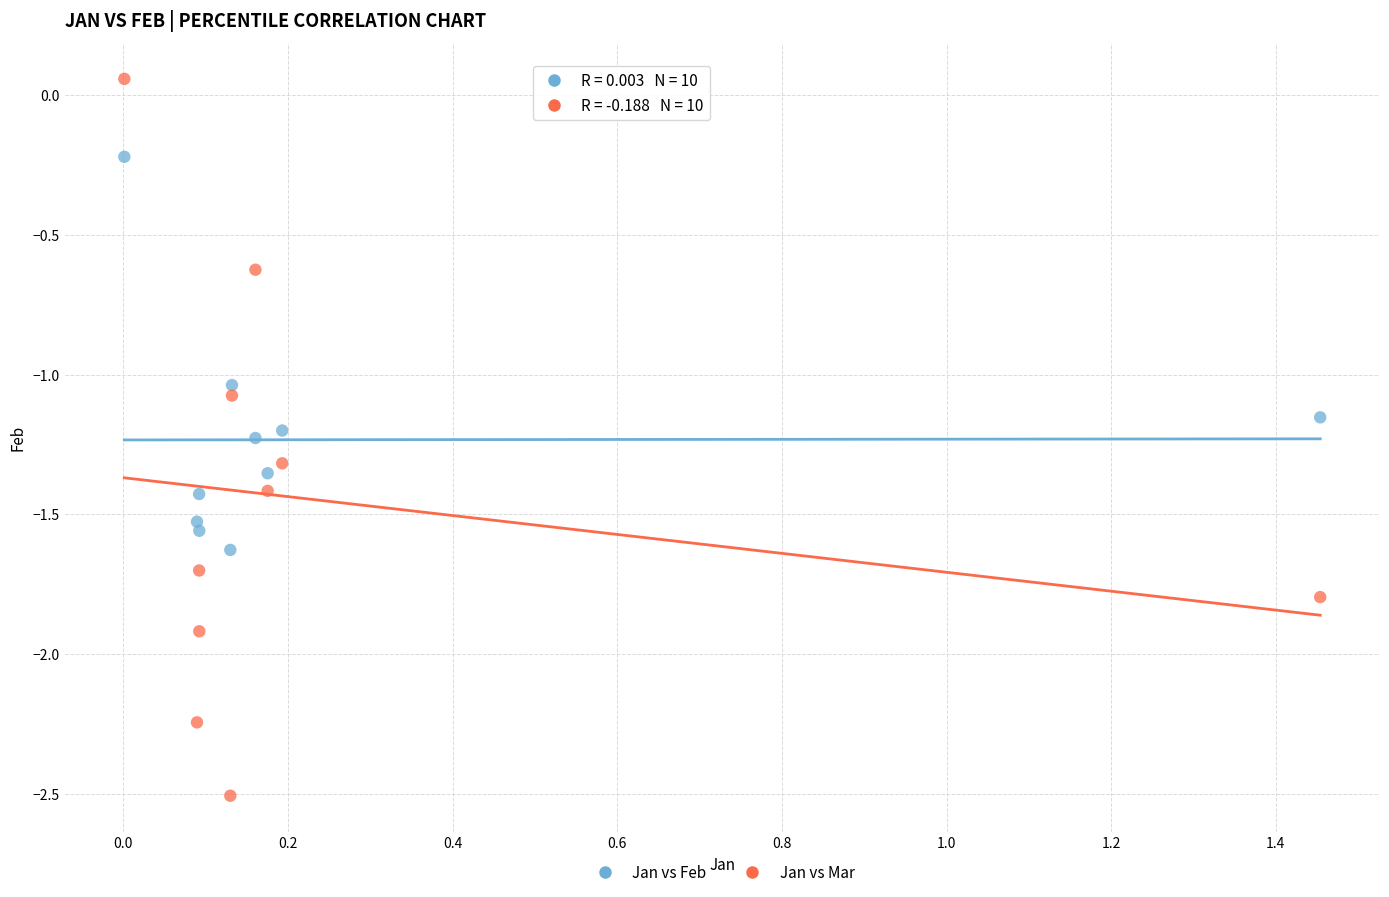

Which series has the largest Y range (max minus min)?

Jan vs Mar